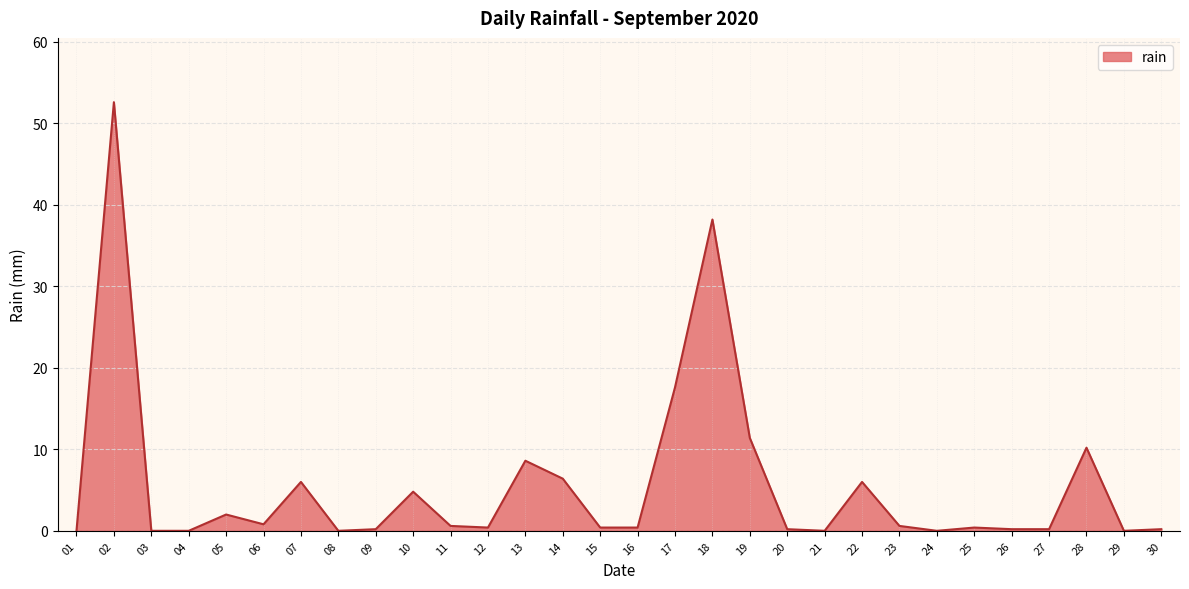

What is the difference between the values at 17 and 03?

17.6